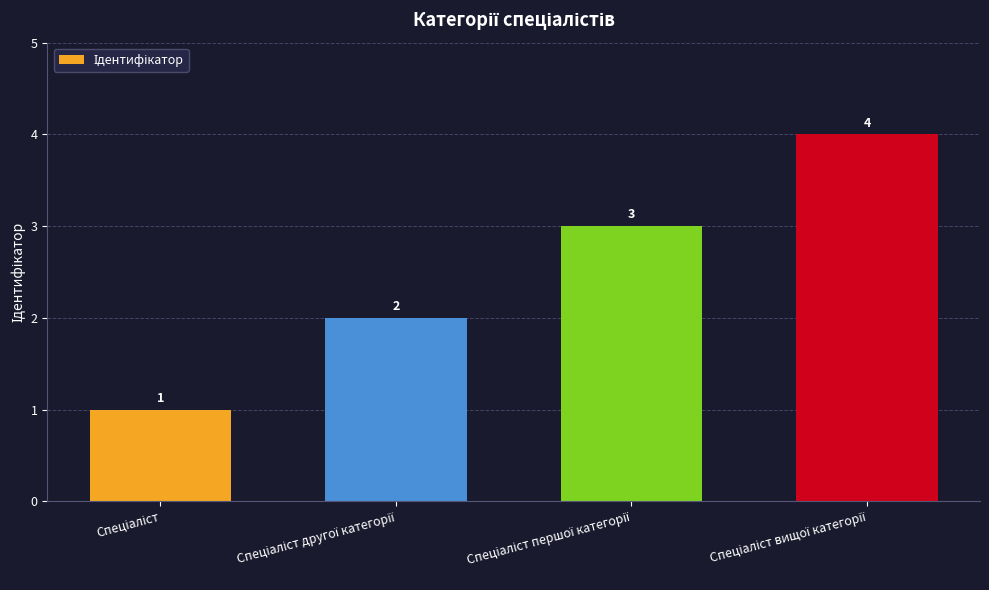

Reading left to right, what are all the values shown in this chart?

1	2	3	4